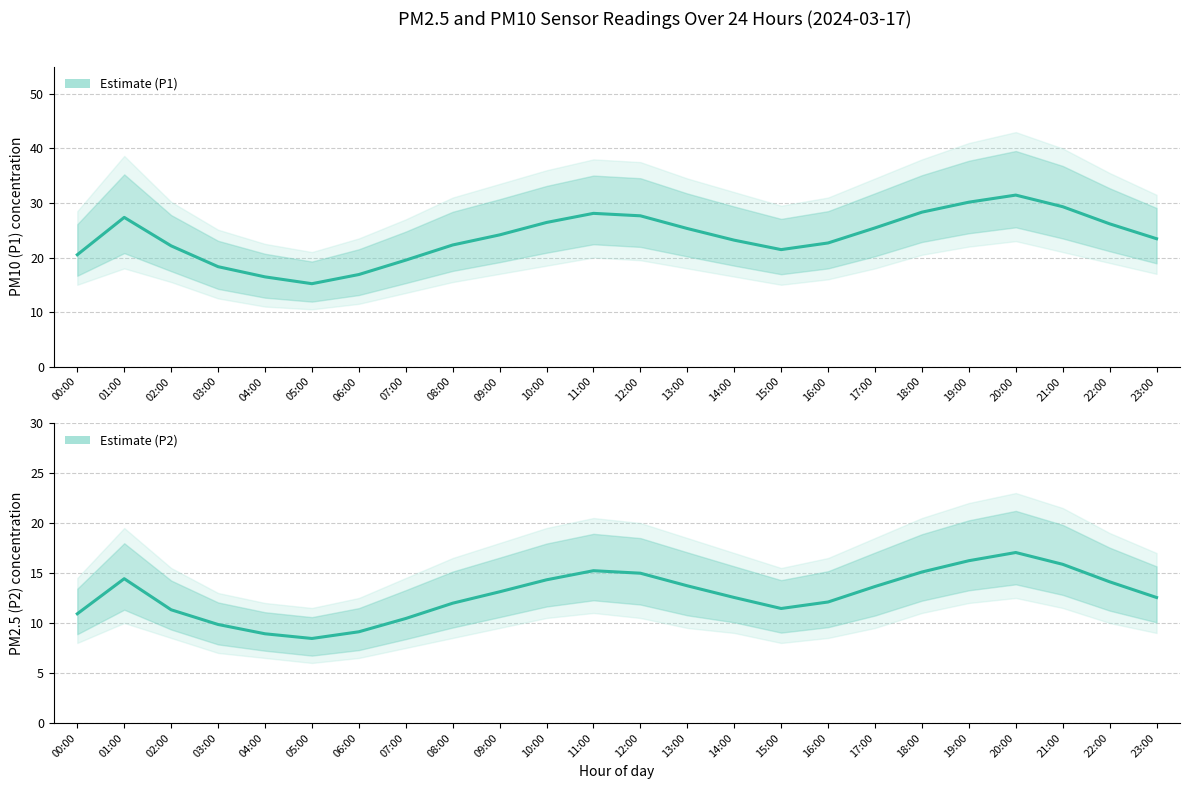

Reading right to left, transcribe all the data shown in this chart.

P1 (PM10) Estimate: 23:00=23.4	22:00=26.2	21:00=29.3	20:00=31.4	19:00=30.1	18:00=28.3	17:00=25.4	16:00=22.7	15:00=21.4	14:00=23.2	13:00=25.3	12:00=27.6	11:00=28.1	10:00=26.4	09:00=24.1	08:00=22.3	07:00=19.5	06:00=16.9	05:00=15.2	04:00=16.4	03:00=18.3	02:00=22.1	01:00=27.4	00:00=20.5
P2 (PM2.5) Estimate: 23:00=12.6	22:00=14.1	21:00=15.9	20:00=17.1	19:00=16.2	18:00=15.1	17:00=13.7	16:00=12.1	15:00=11.4	14:00=12.6	13:00=13.7	12:00=15.0	11:00=15.2	10:00=14.3	09:00=13.1	08:00=12.0	07:00=10.4	06:00=9.1	05:00=8.4	04:00=8.9	03:00=9.8	02:00=11.3	01:00=14.4	00:00=10.9